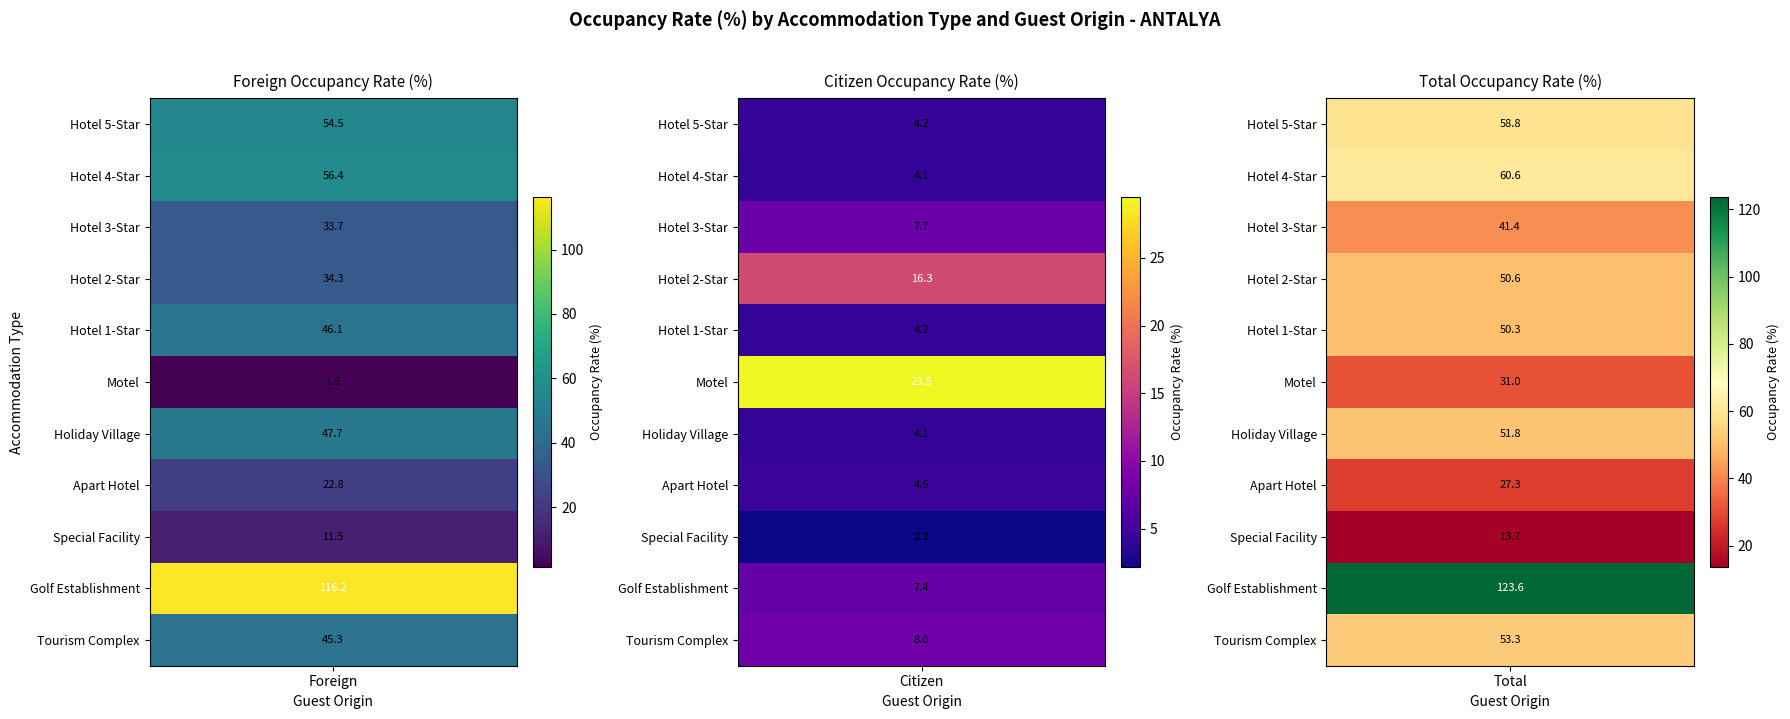

At which label does Hotel_4Star reach its minimum?

1